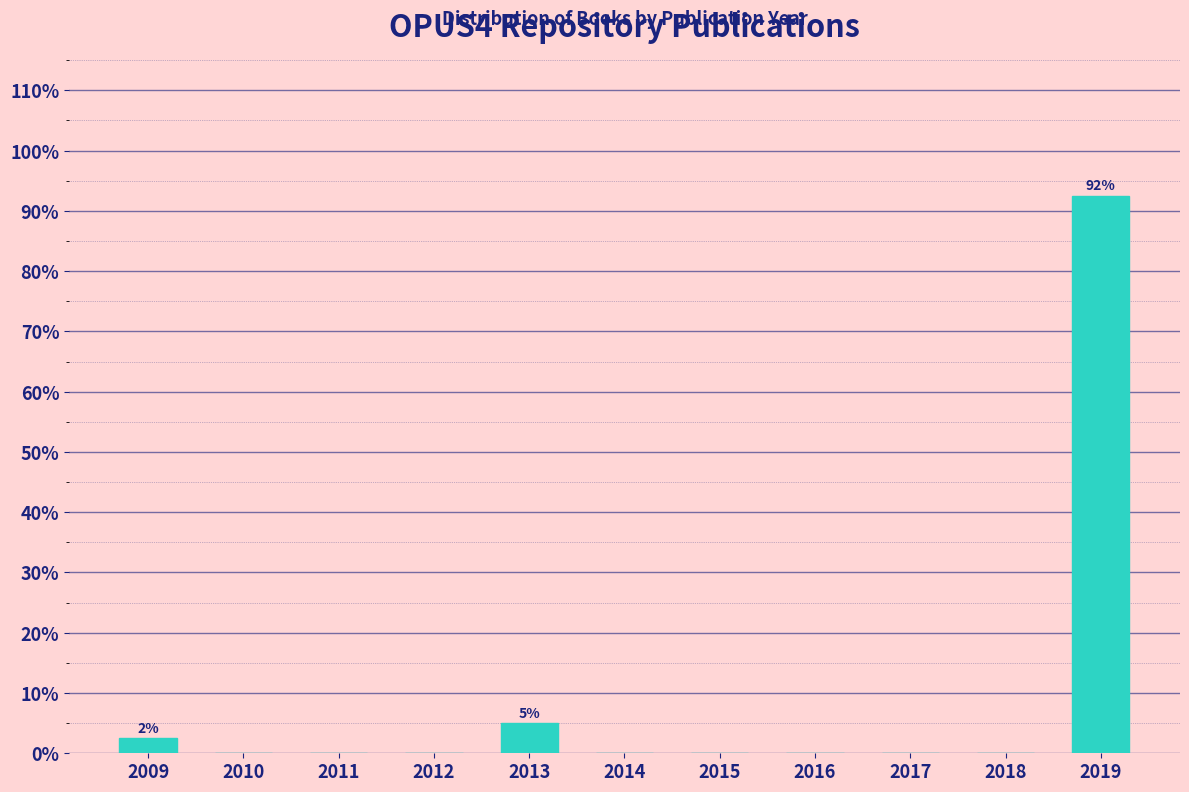

Reading left to right, list all the values displayed in this chart.

2009=2.5	2010=0.0	2011=0.0	2012=0.0	2013=5.0	2014=0.0	2015=0.0	2016=0.0	2017=0.0	2018=0.0	2019=92.5